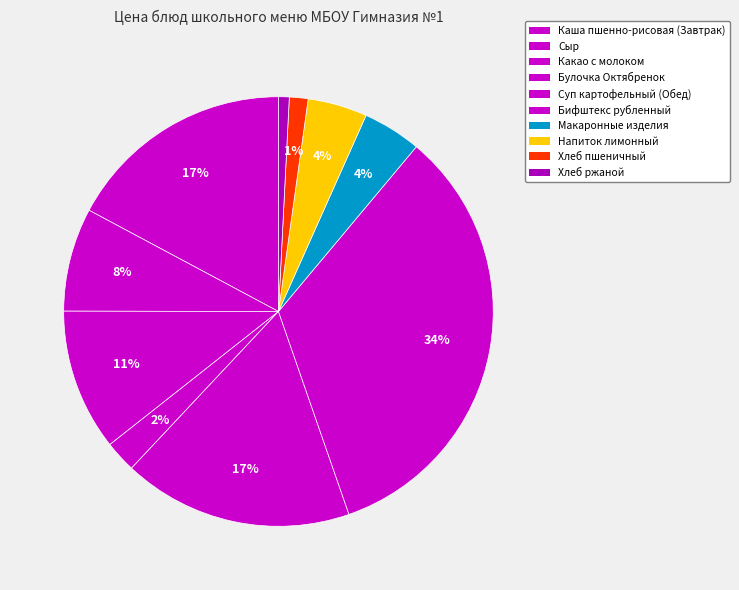

Count the number of slices in the pie.

10